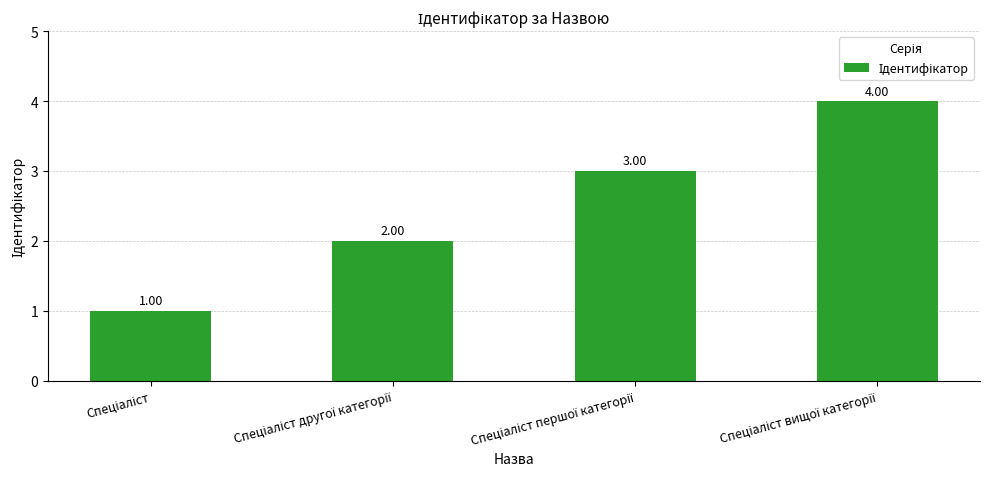

What is the sum of all values?

10